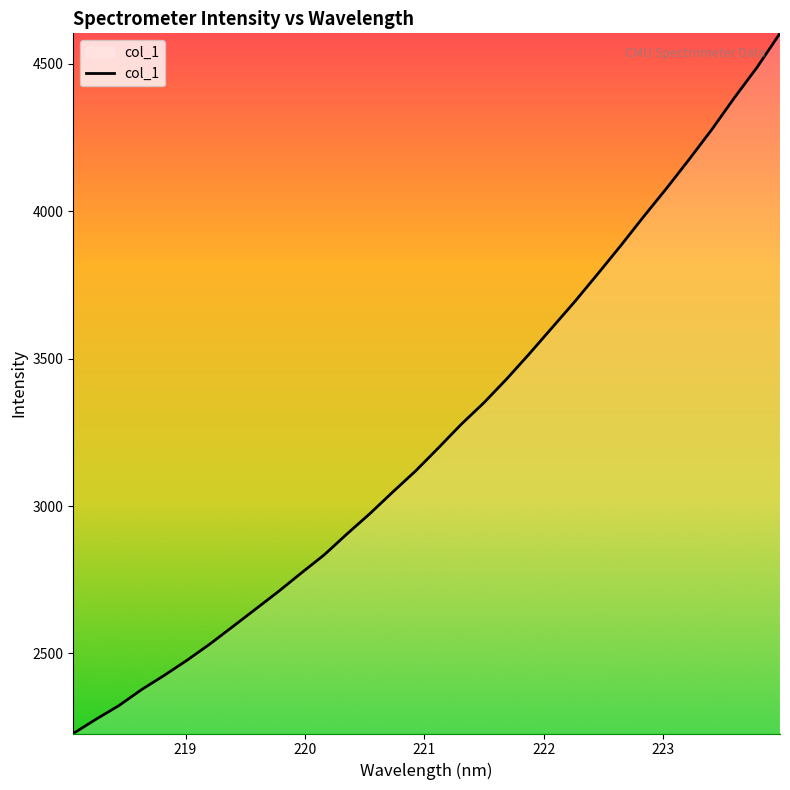

What is the difference between the maximum and minimum values?

2375.6